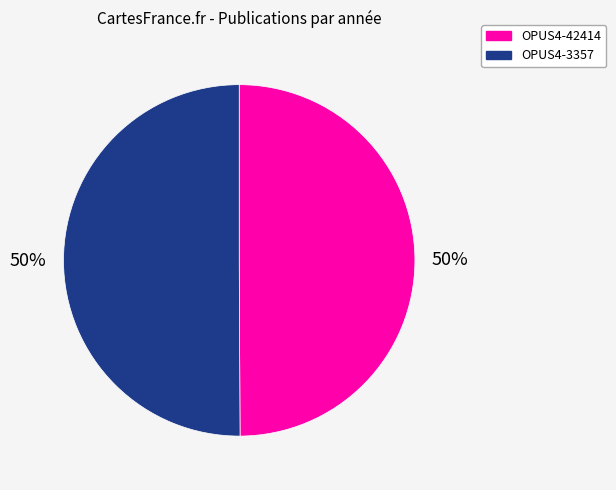

To the nearest percent, what portion does OPUS4-42414 represent?

50%